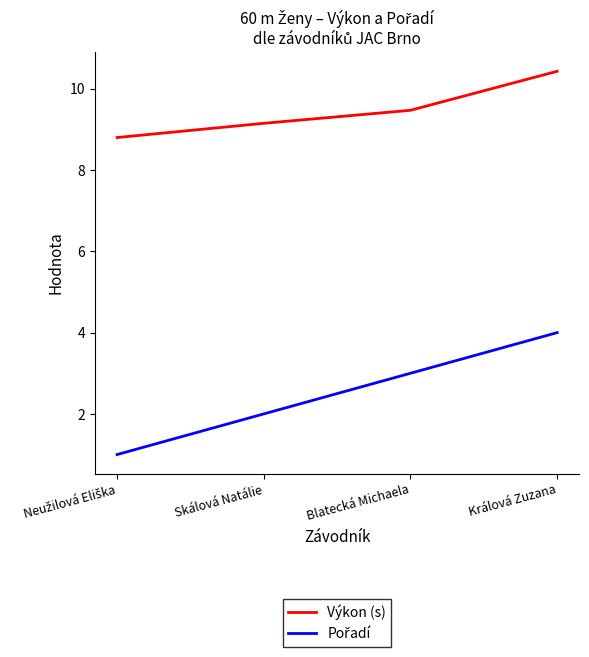

True or false: Výkon (s) has more than 1 points higher than both neighbors.

False